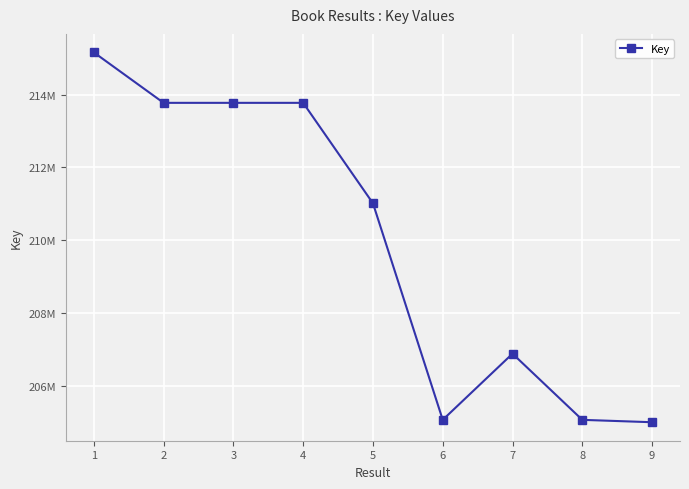

Between 2 and 3, which is larger?

2